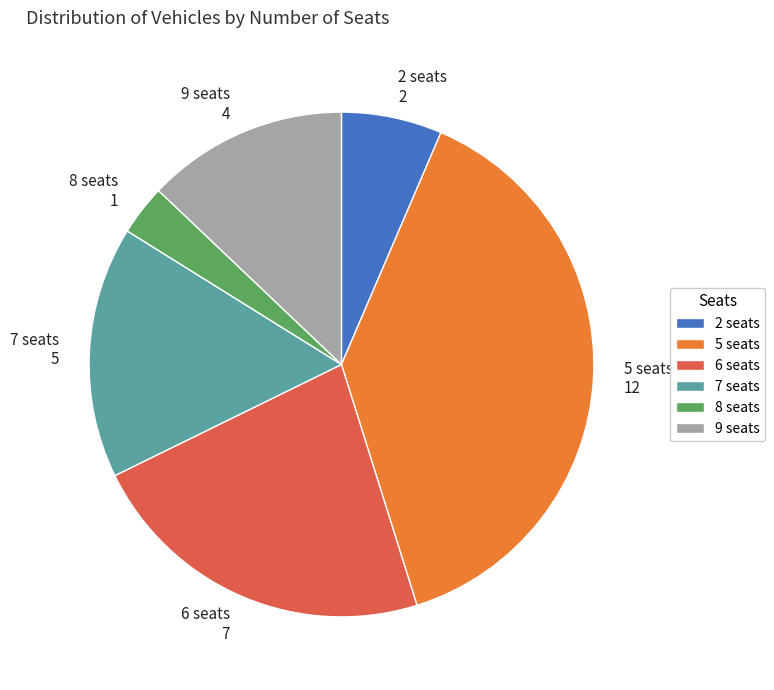

How many slices are in this pie chart?

6